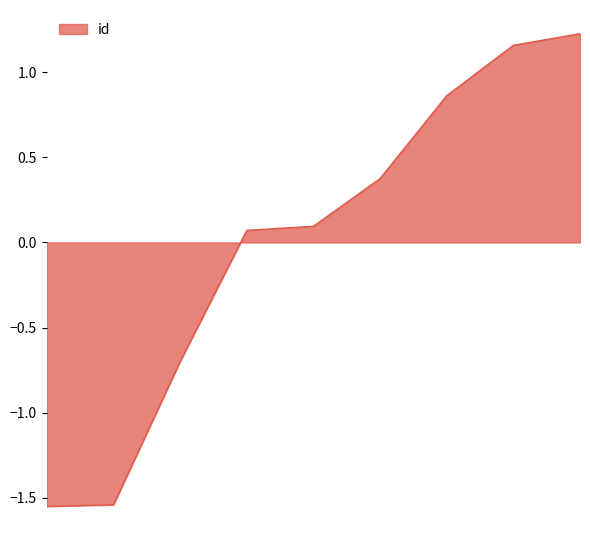

What is the difference between the maximum and minimum values?

2.8